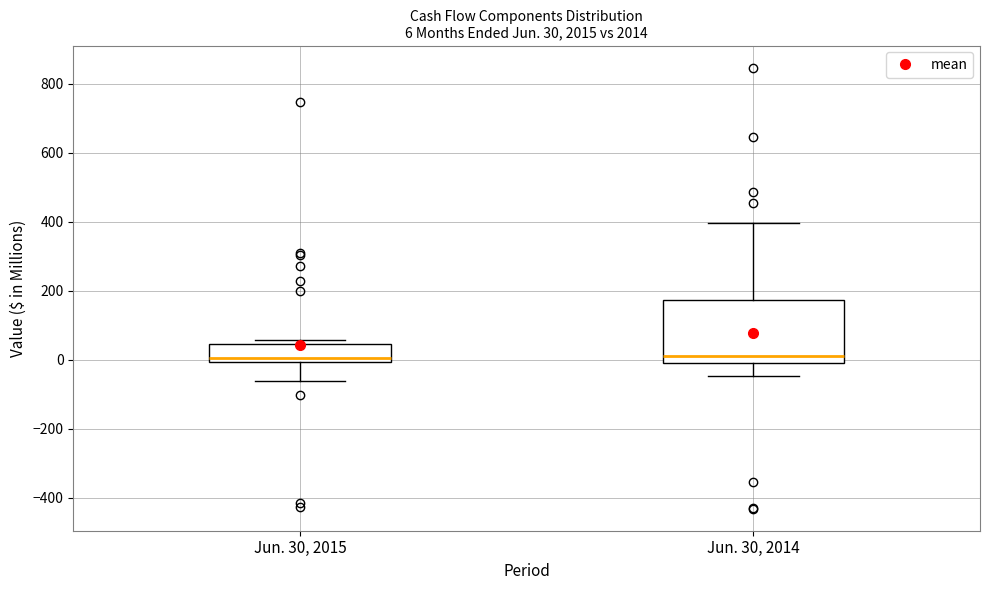

Comparing the boxes themselves (not the whiskers), which one is the tallest?

Jun. 30, 2014